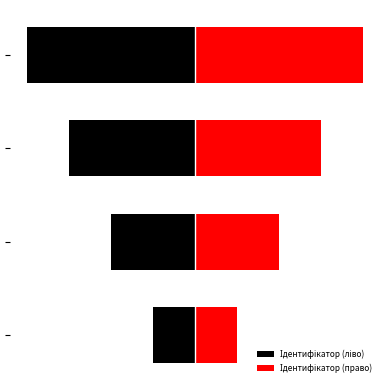

How many bars are there in each group?

2